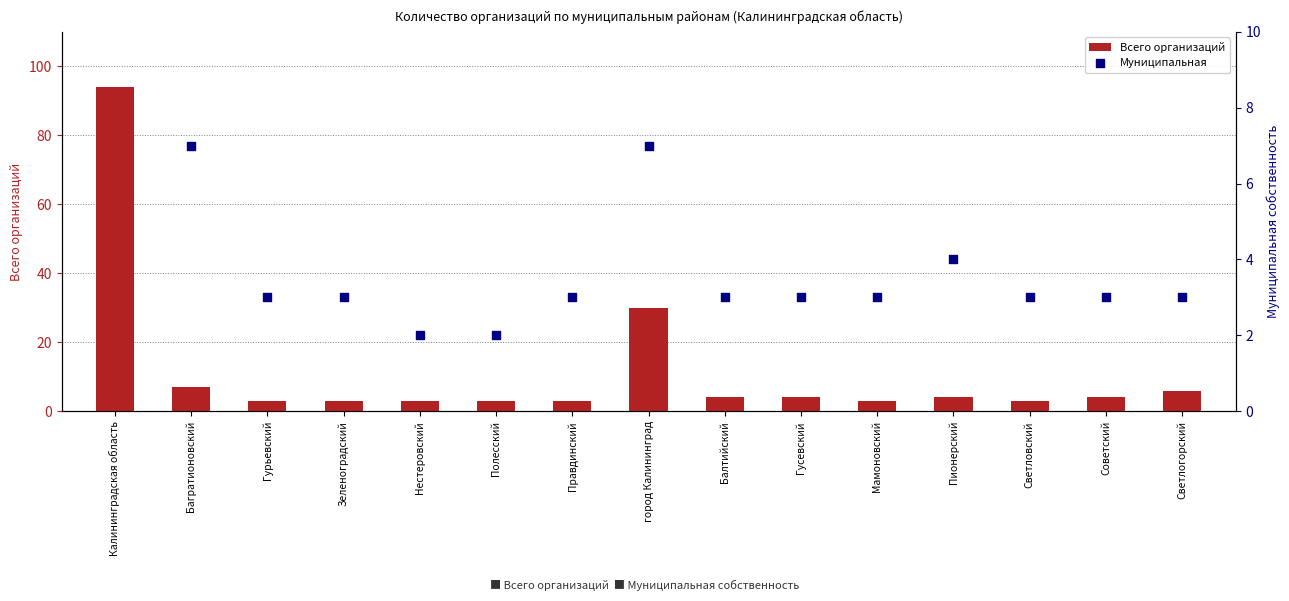

Which series reaches the maximum Y coordinate?

Всего организаций